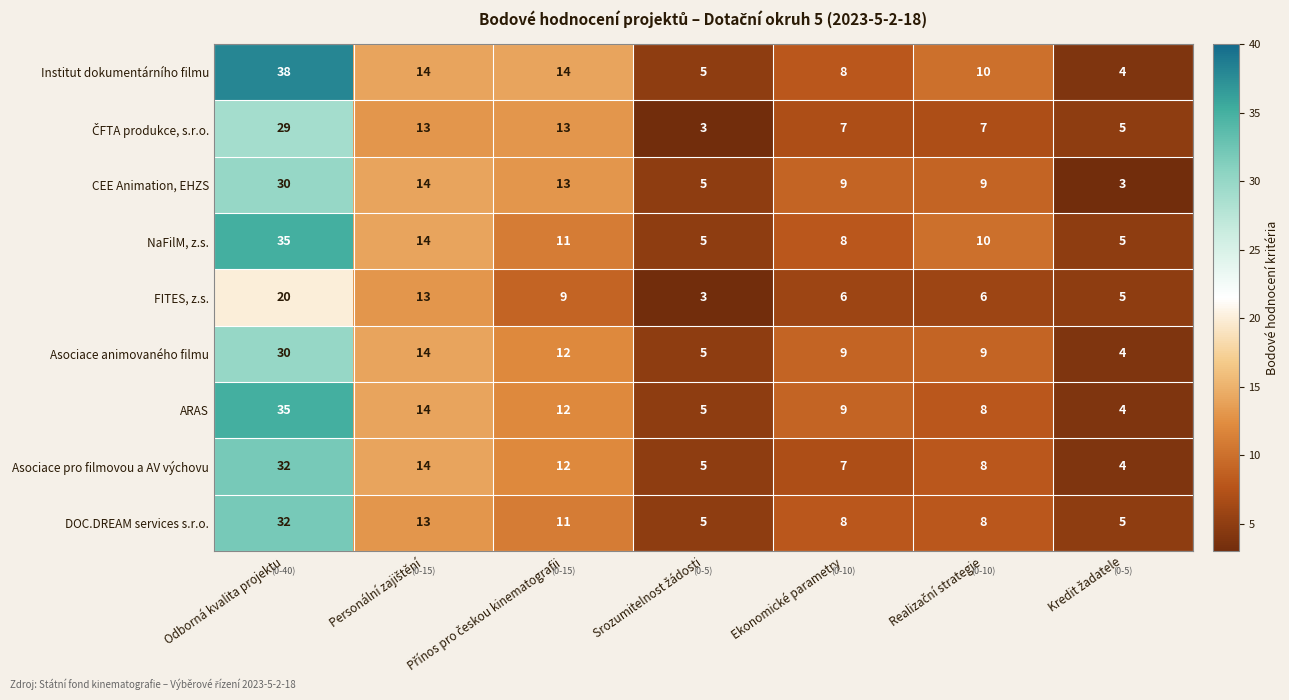

At which category is the sum across all series the highest?

Odborná kvalita projektu